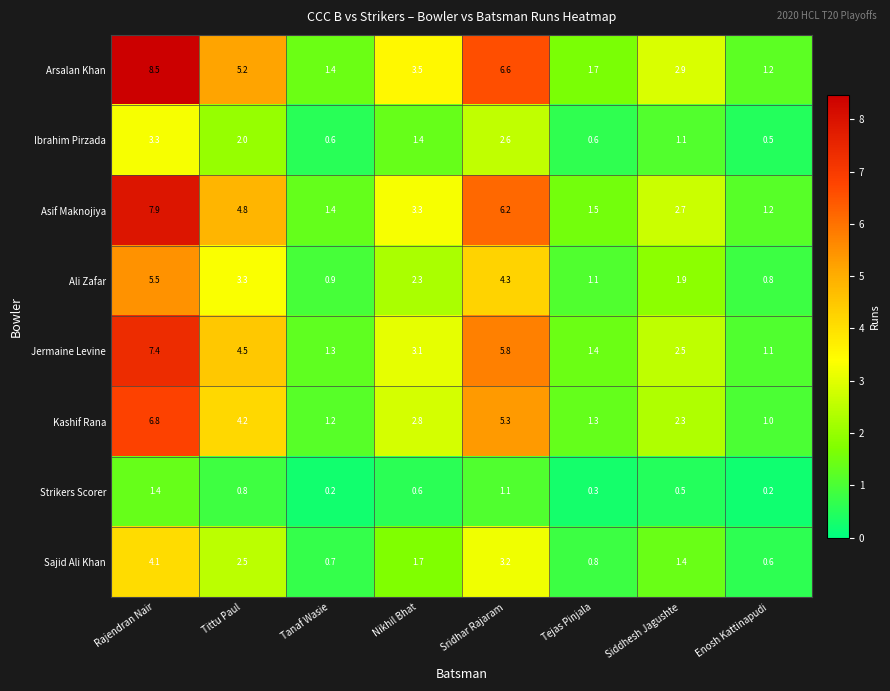

What is the maximum value for Ibrahim Pirzada?

3.3